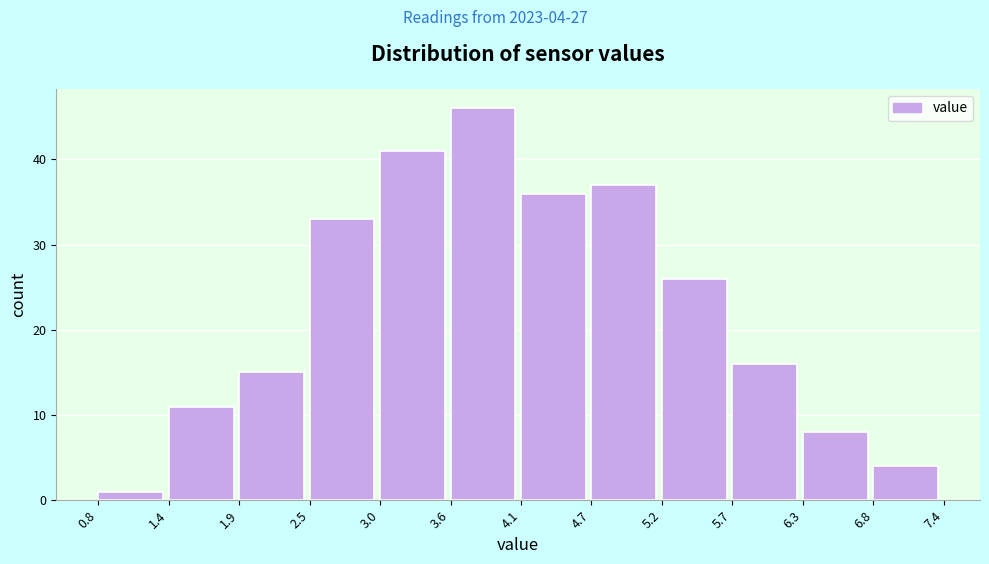

Which range on the x-axis has the tallest bar?

3.6 to 4.1